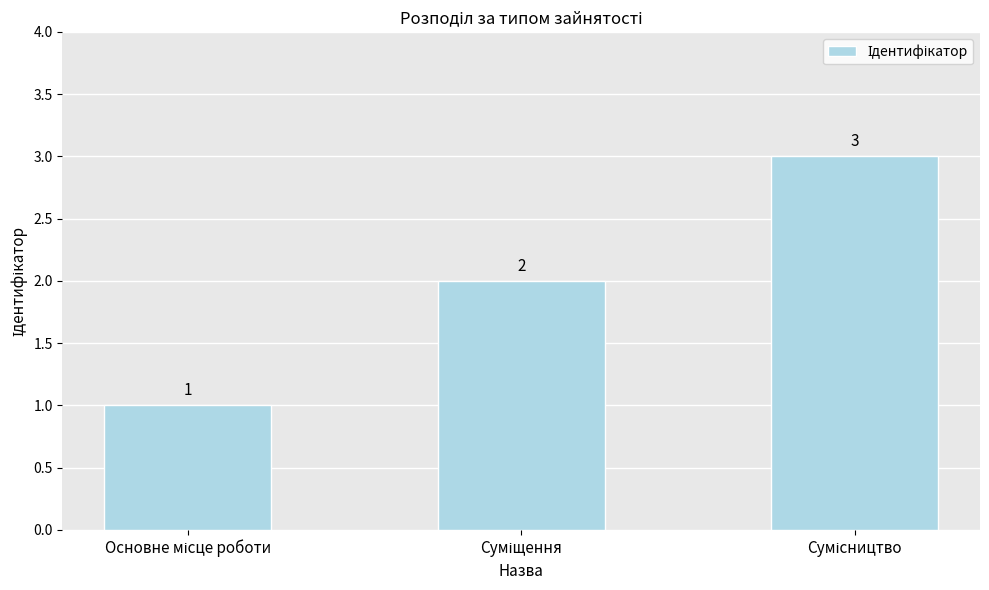

How many values are between 1 and 3?

3